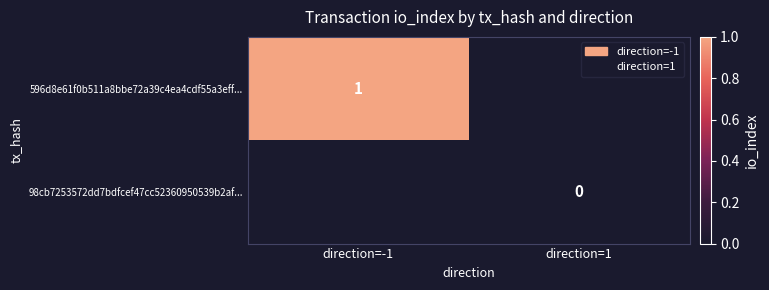

Which category has the lowest value across all series?

direction=1